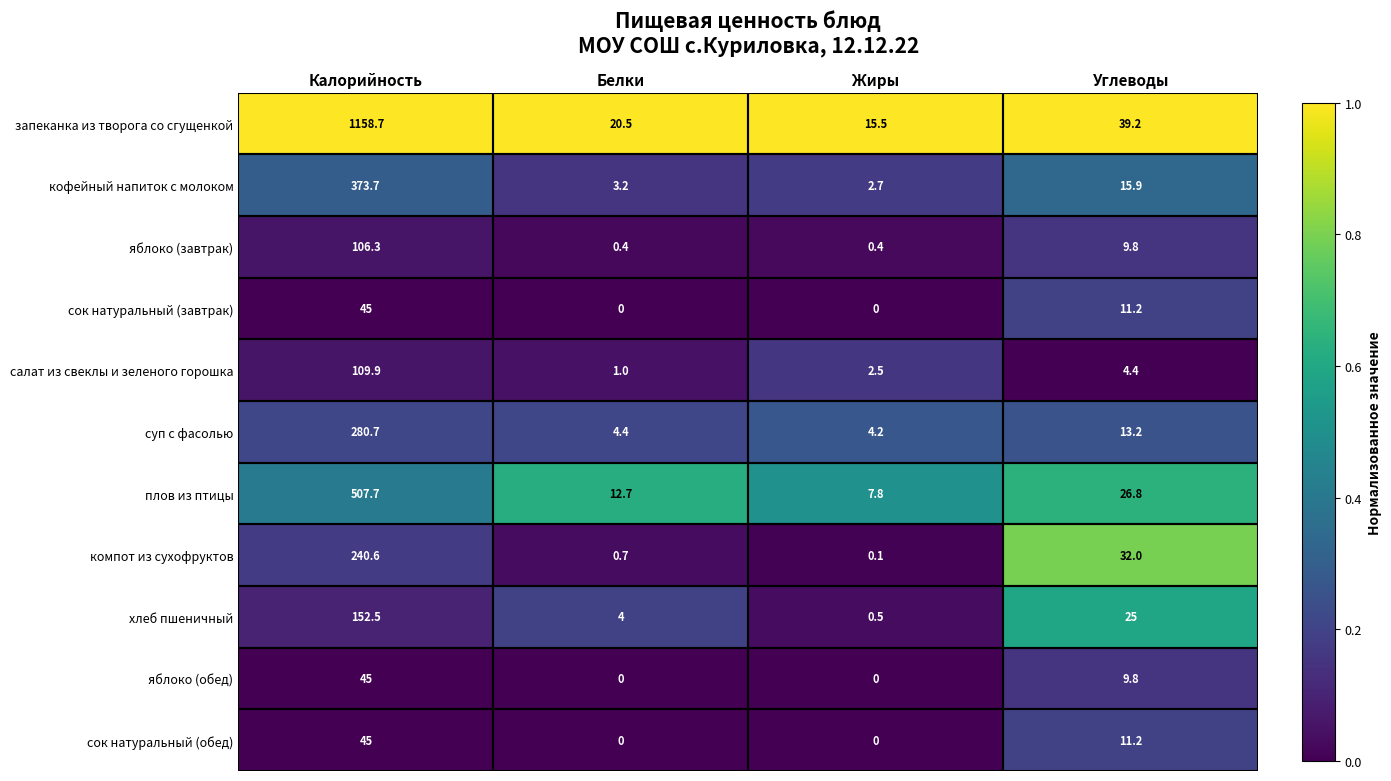

Is it true that компот из сухофруктов equals 0.7 at Белки?

True